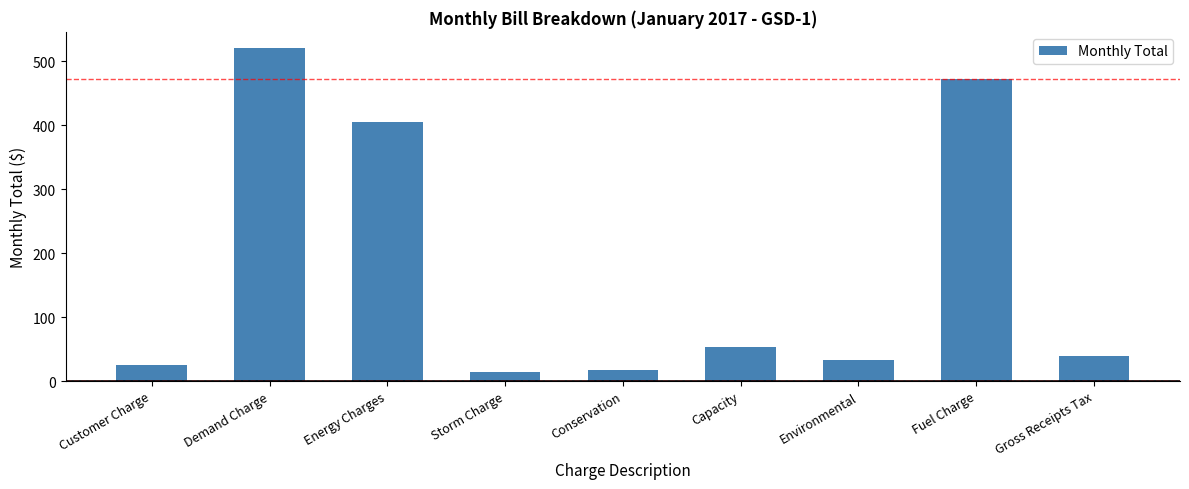

Are the bars horizontal?

No